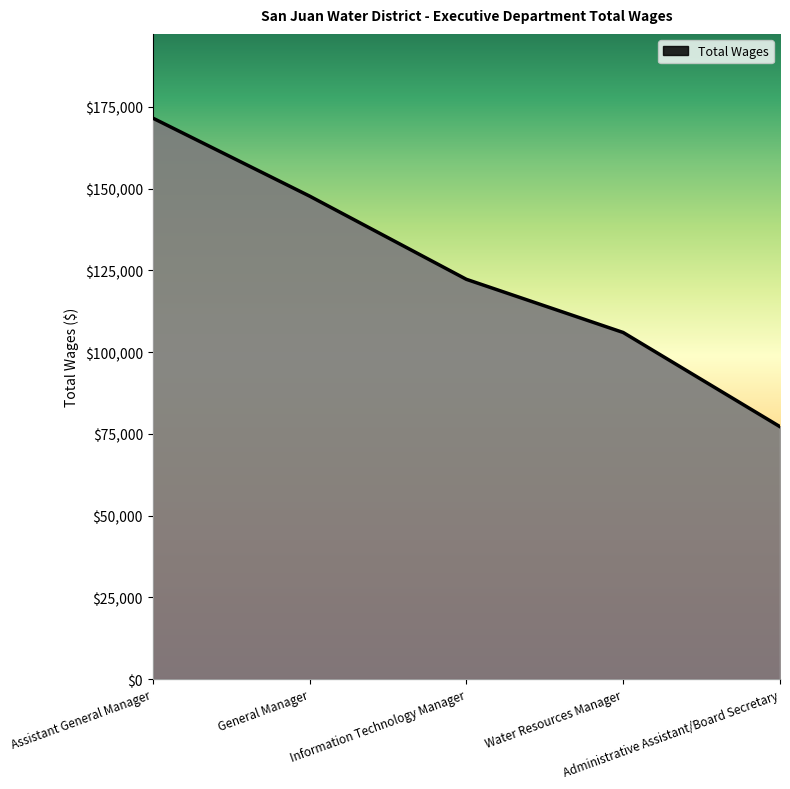

How many lines are shown in the chart?

1